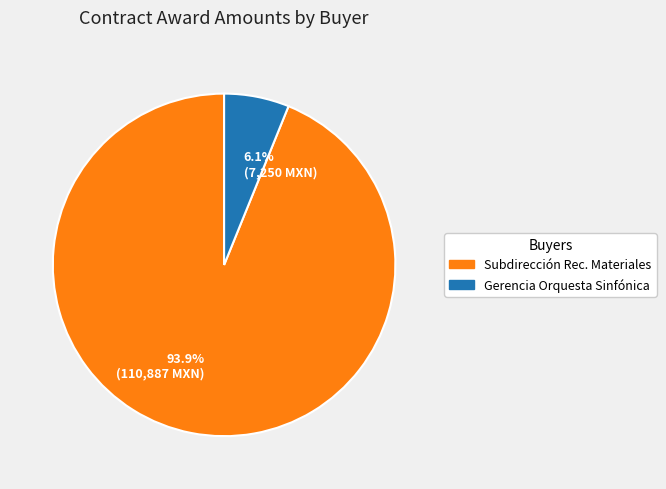

Does any single category account for the majority?

Yes